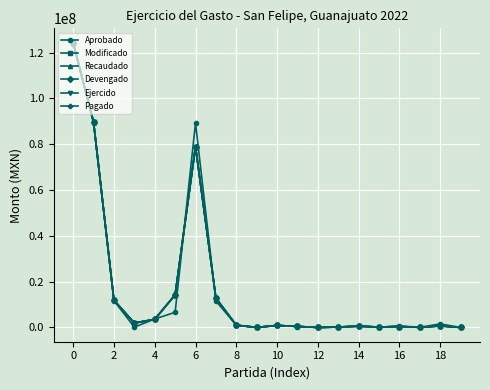

In Devengado, how many points are lower than both neighbors (excluding endpoints)?

5